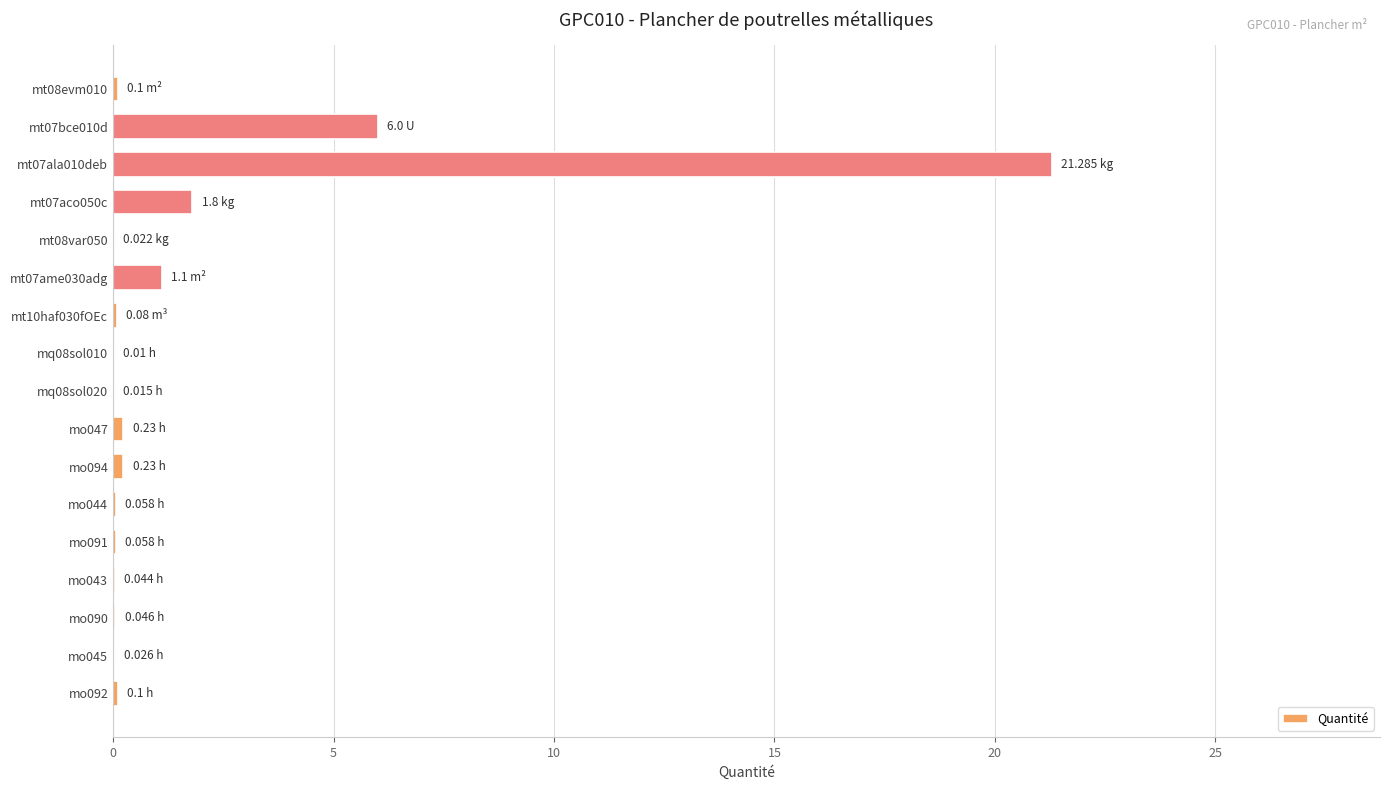

What is the change in value from mt07bce010d to mt07ala010deb?

+15.3